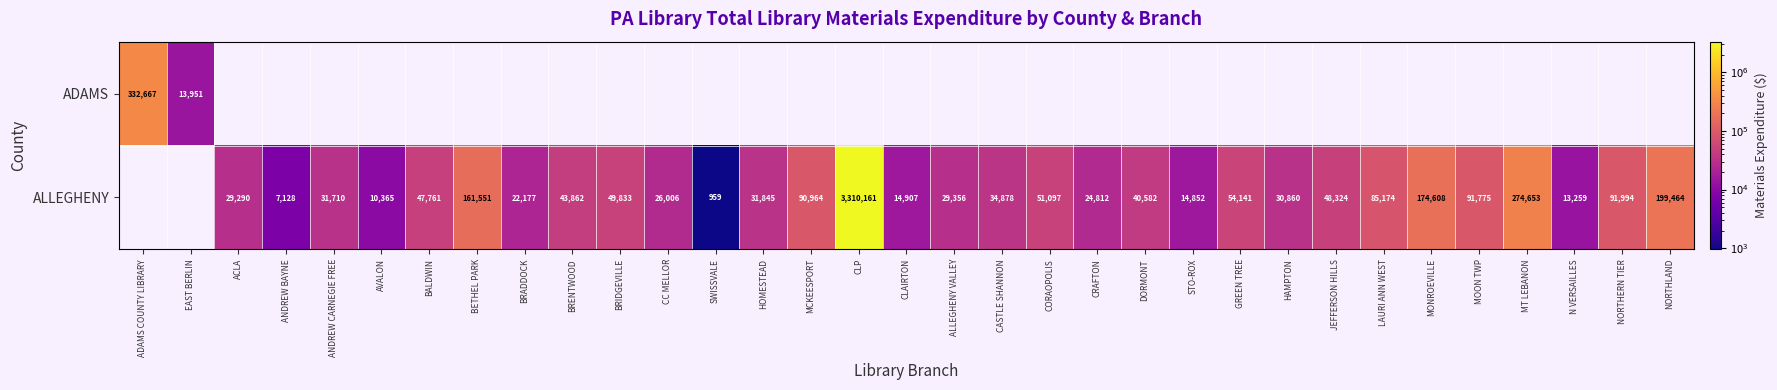

What is the smallest value displayed?

959.0